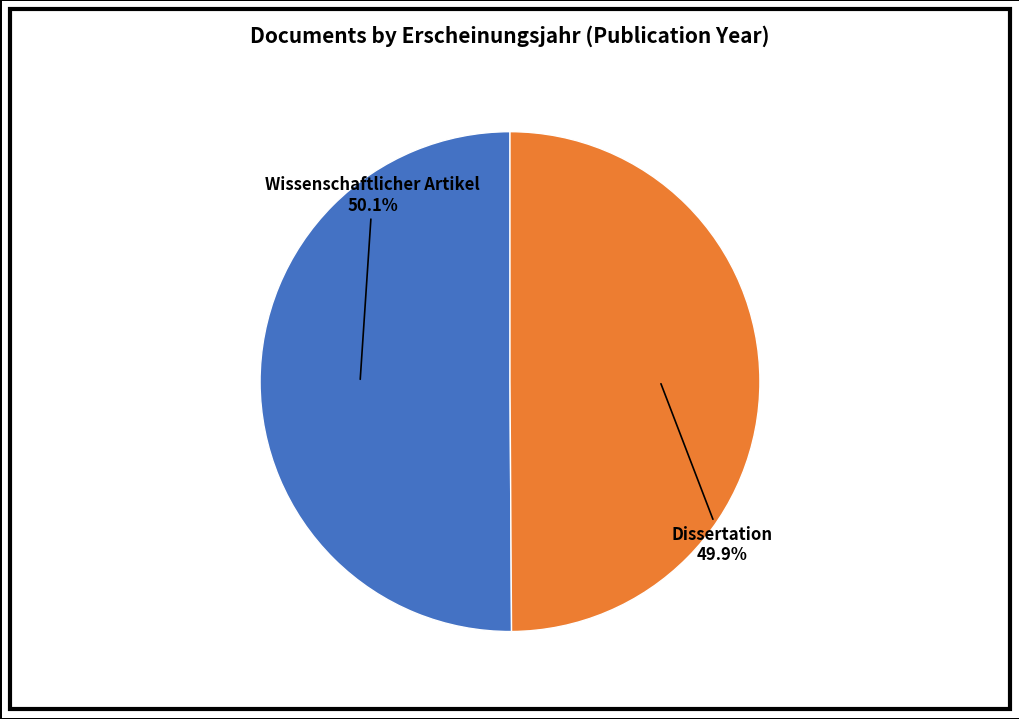

Does any single category account for the majority?

Yes